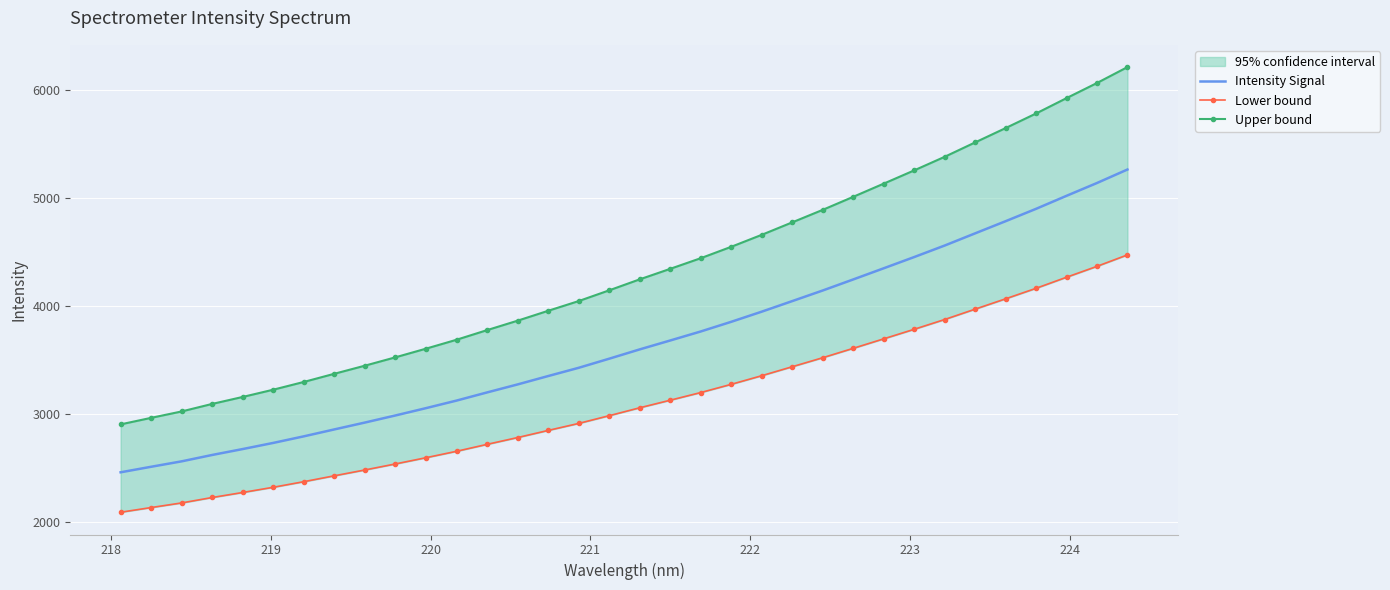

True or false: Upper bound and Intensity Signal intersect in this chart.

False